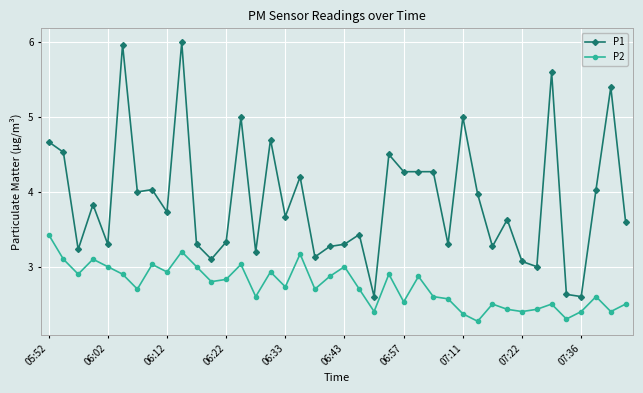

True or false: P1 and P2 intersect in this chart.

False